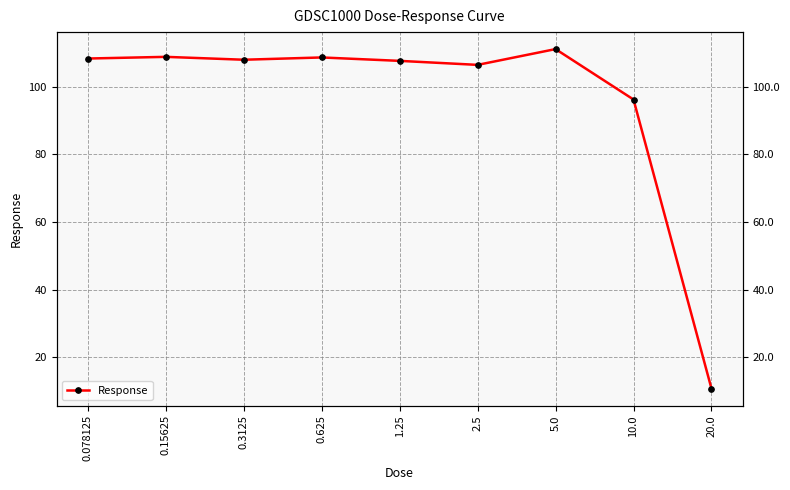

At which category does the data reach its first local valley?

0.3125